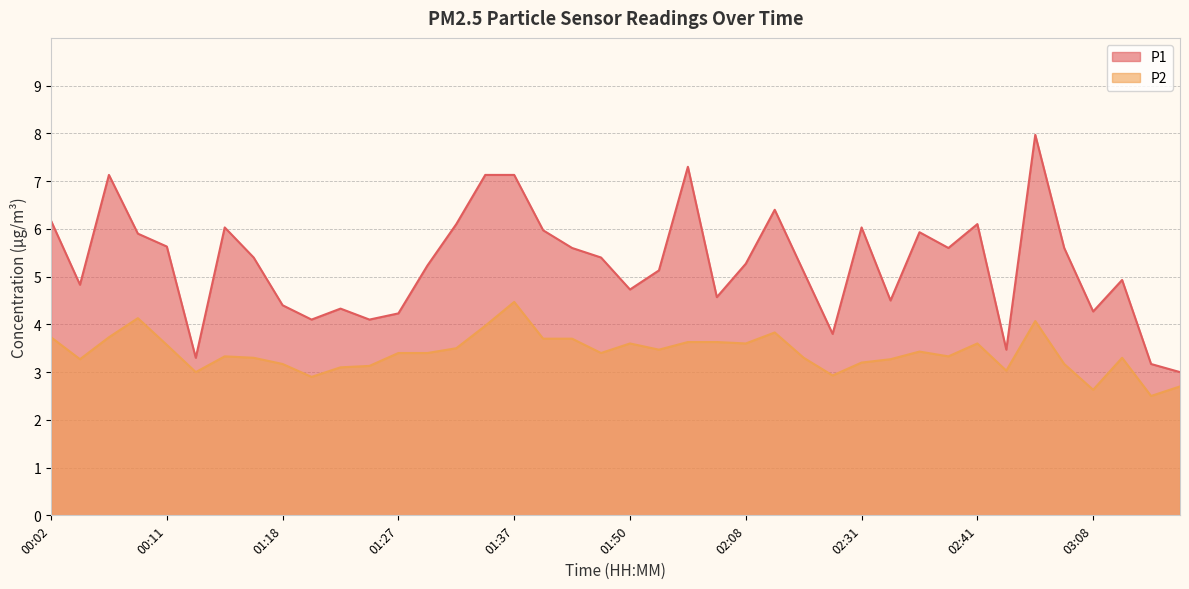

What value does the P2 series have at 00:04?

3.3